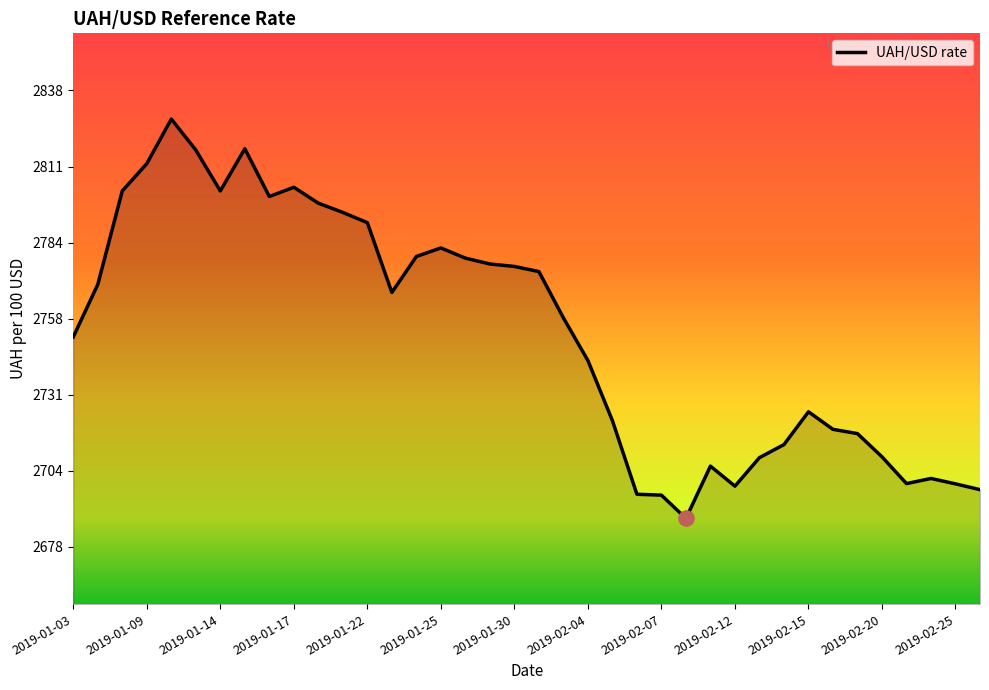

What is the smallest value displayed?

2687.8